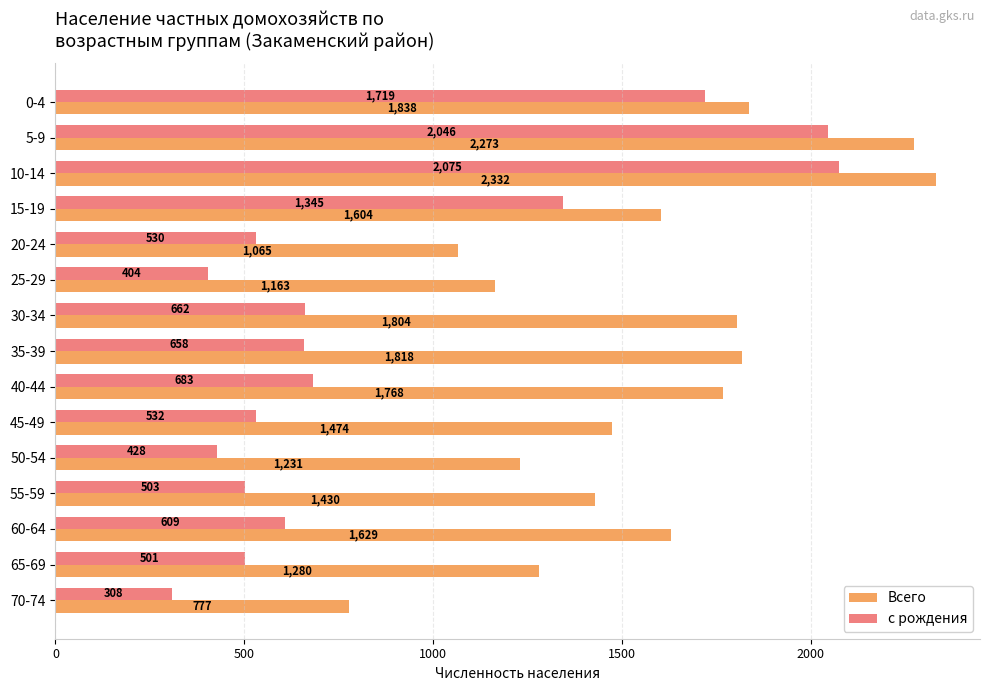

What is the difference between the highest and lowest values at 10-14?

257